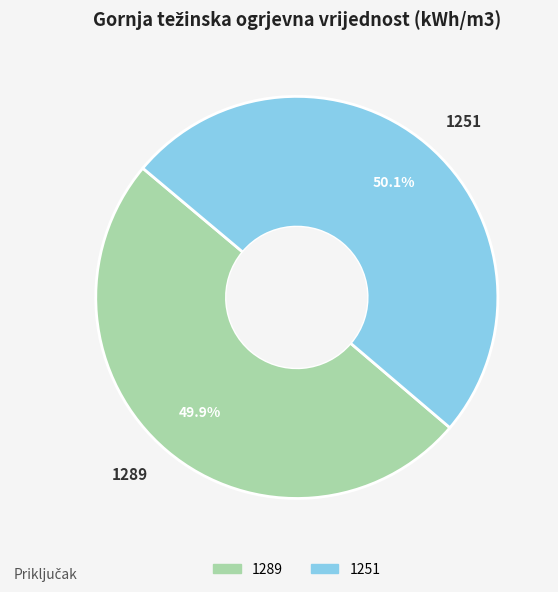

What is the total percentage of 1251 and 1289?

100.0%